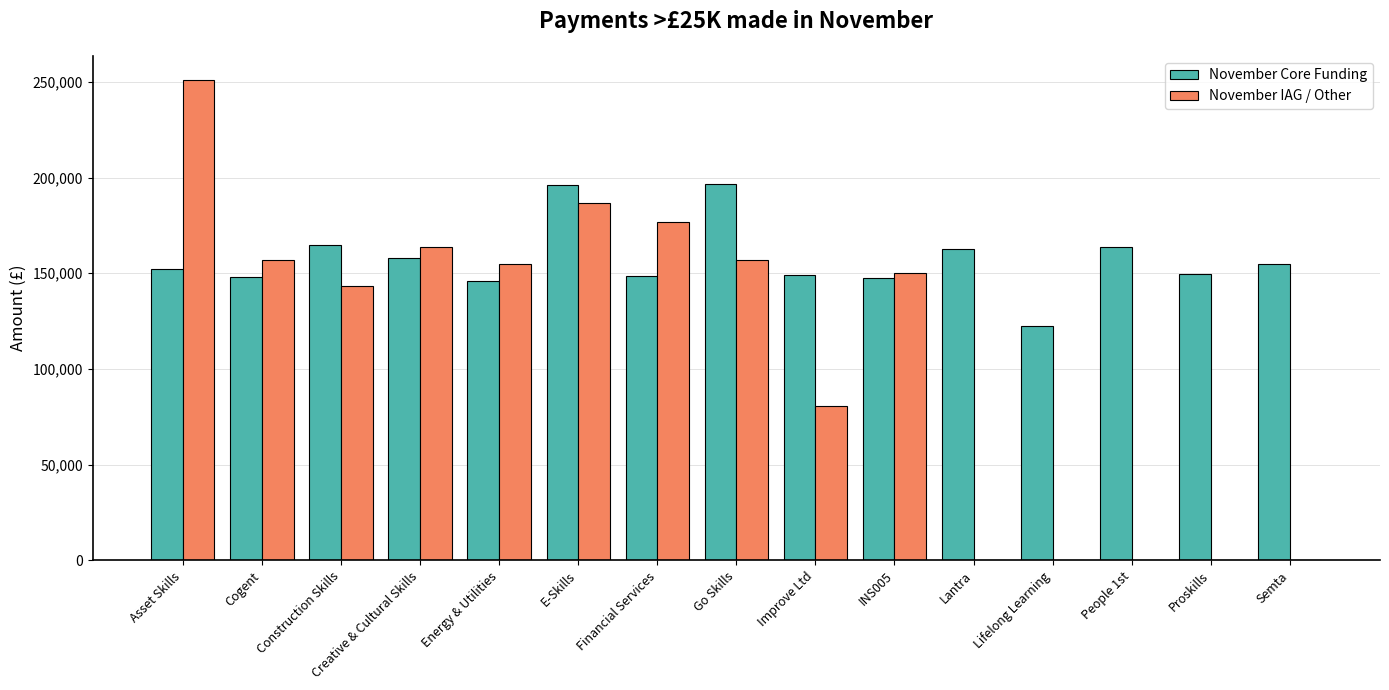

What is the maximum value shown in the chart?

251066